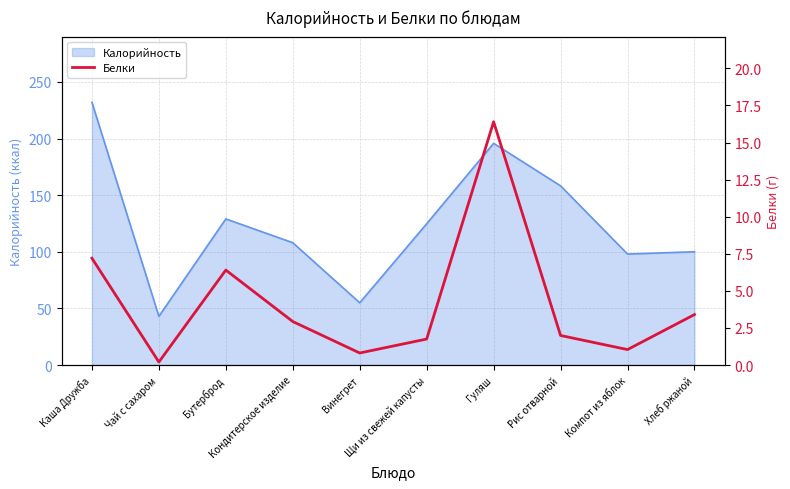

How many data points are above 2?

5